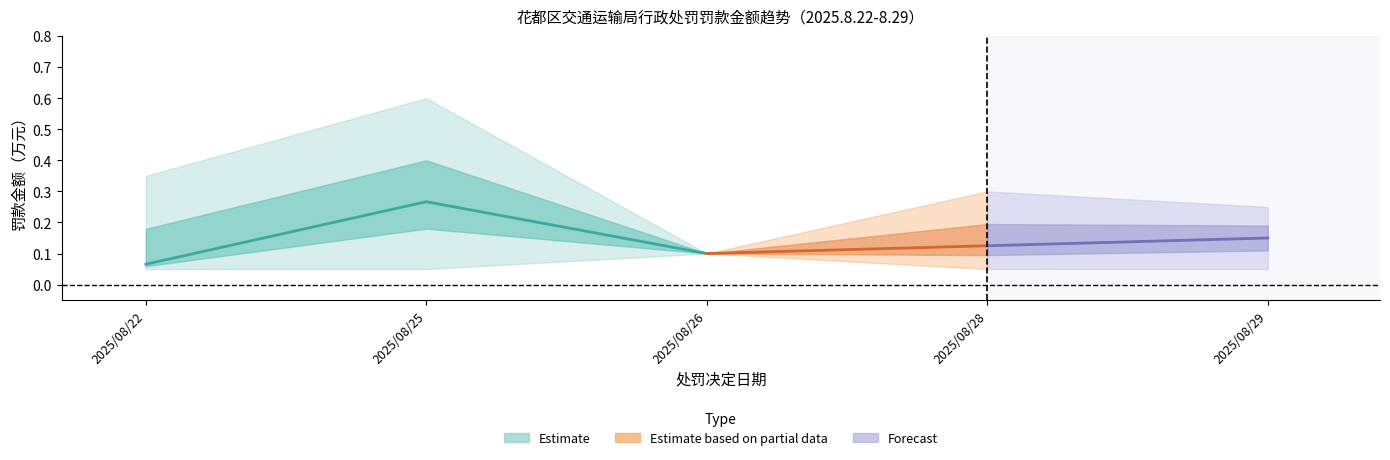

Reading left to right, list all the values displayed in this chart.

0.1	0.1	0.1	0.1	0.1	0.1	0.1	0.1	0.3	0.1	0.1	0.1	0.1	0.1	0.1	0.1	0.1	0.6	0.1	0.1	0.1	0.1	0.1	0.3	0.2	0.1	0.1	0.2